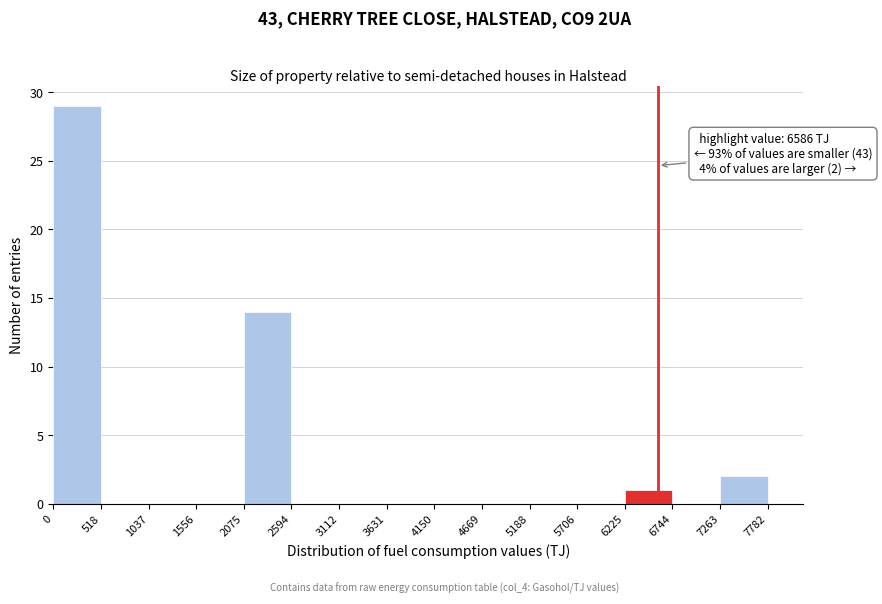

Over which range of the x-axis is the bar tallest?

0 to 518